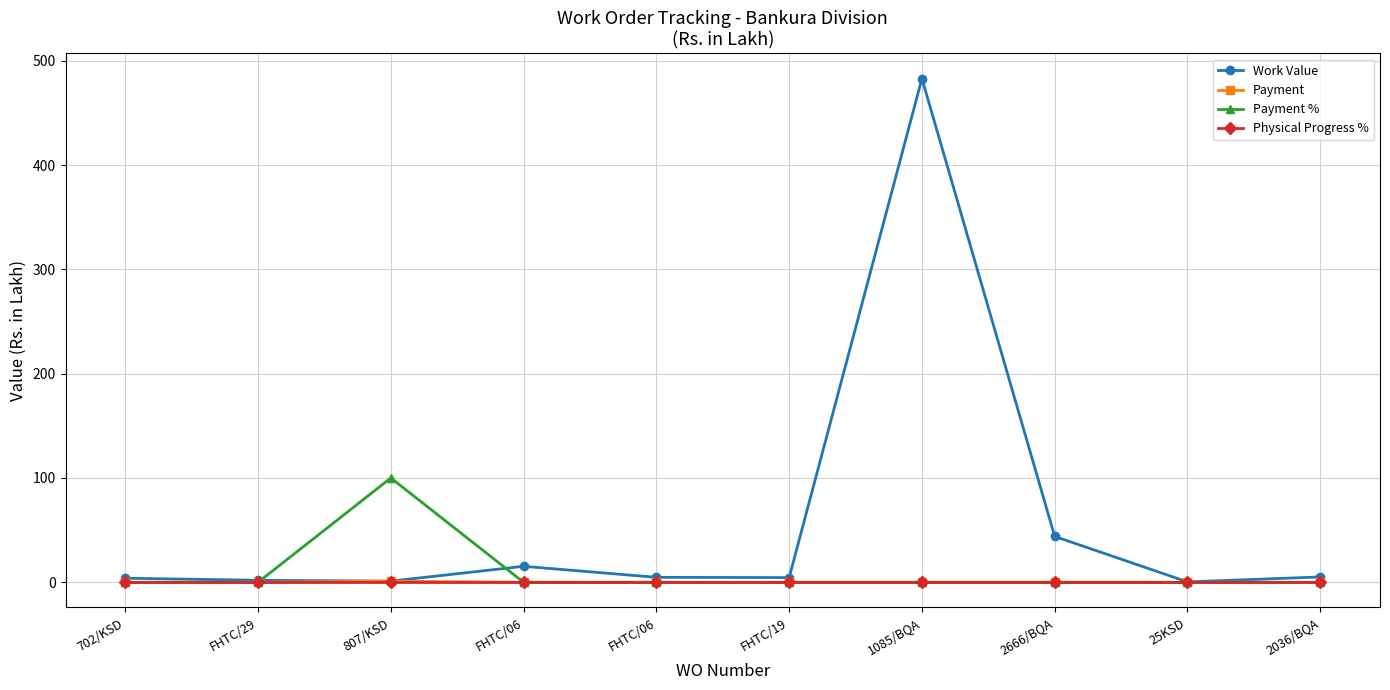

Count the number of categories in the chart.

10